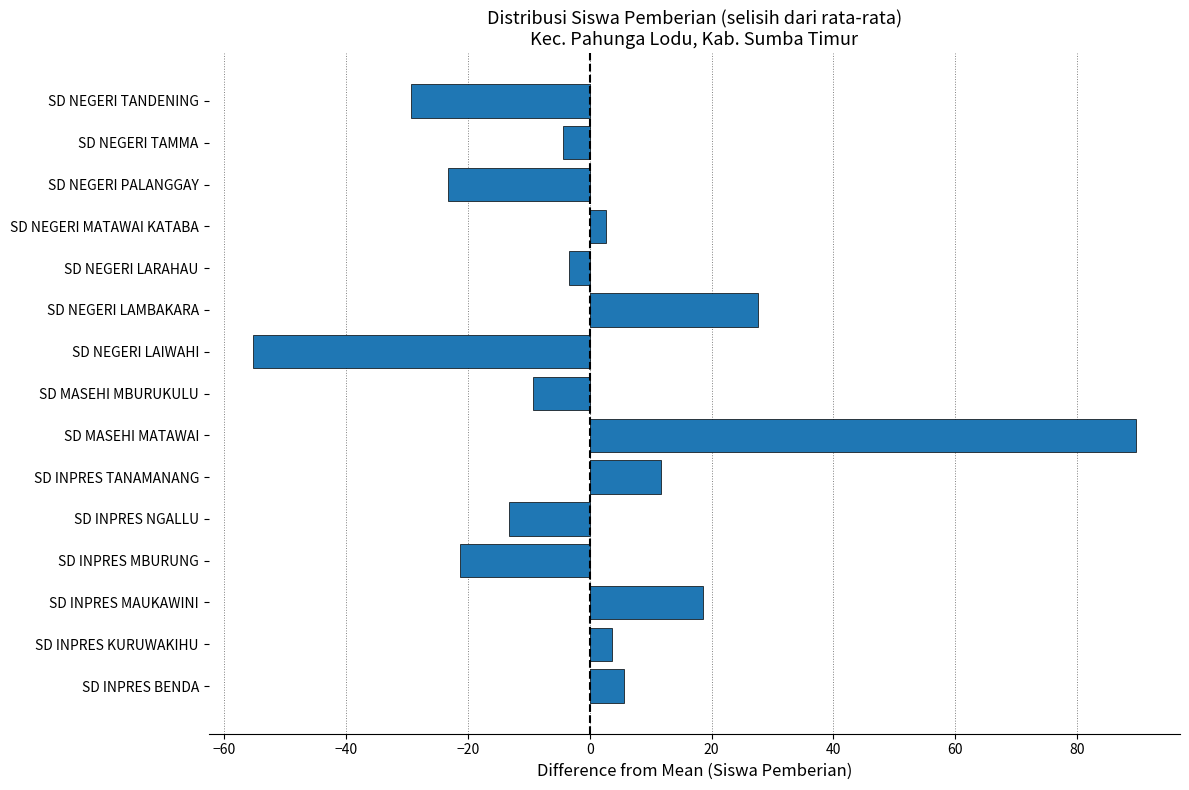

Reading top to bottom, transcribe all the data shown in this chart.

SD NEGERI TANDENING=-29.3	SD NEGERI TAMMA=-4.3	SD NEGERI PALANGGAY=-23.3	SD NEGERI MATAWAI KATABA=2.7	SD NEGERI LARAHAU=-3.3	SD NEGERI LAMBAKARA=27.7	SD NEGERI LAIWAHI=-55.3	SD MASEHI MBURUKULU=-9.3	SD MASEHI MATAWAI=89.7	SD INPRES TANAMANANG=11.7	SD INPRES NGALLU=-13.3	SD INPRES MBURUNG=-21.3	SD INPRES MAUKAWINI=18.7	SD INPRES KURUWAKIHU=3.7	SD INPRES BENDA=5.7